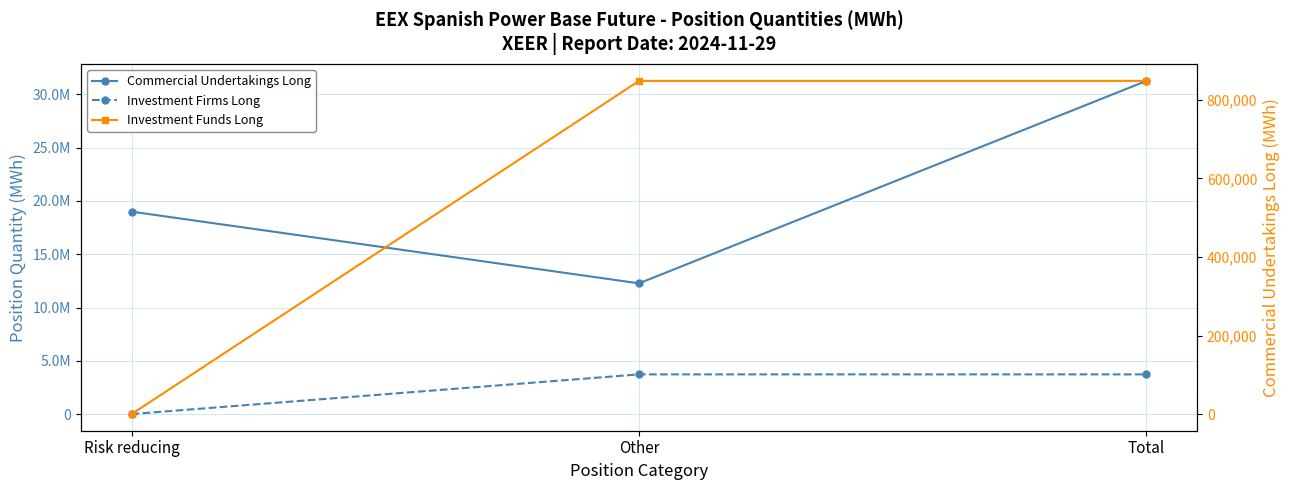

Which series has the largest range (max minus min)?

Commercial Undertakings Long